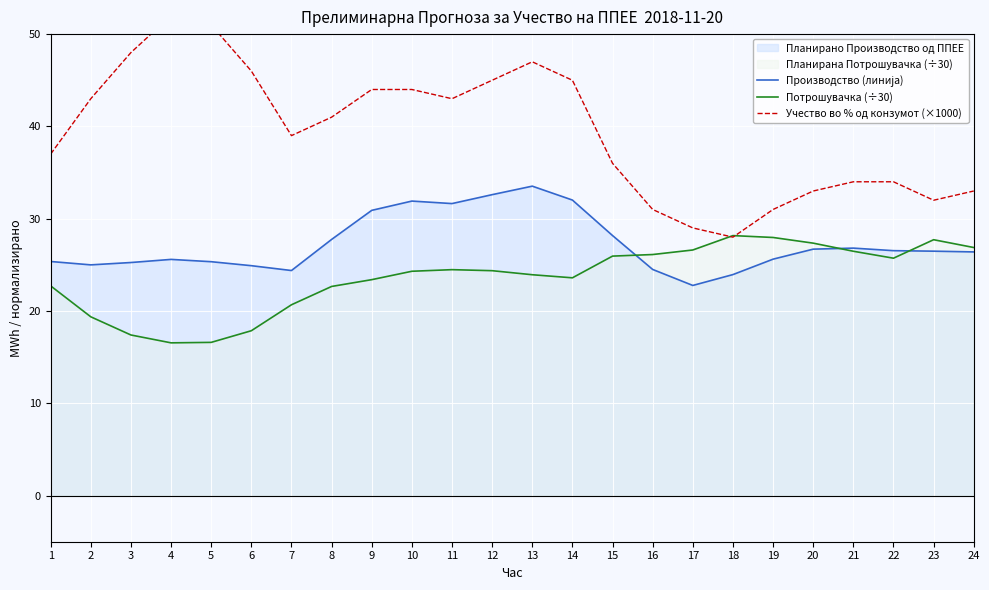

What is the sum of all Производство (линија) values?

654.1